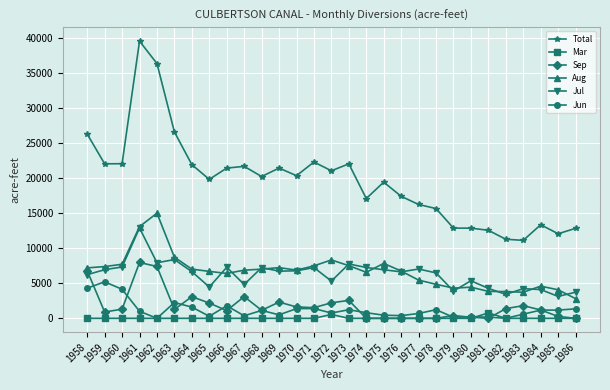

True or false: Total has a value of 33874 at 1975.

False